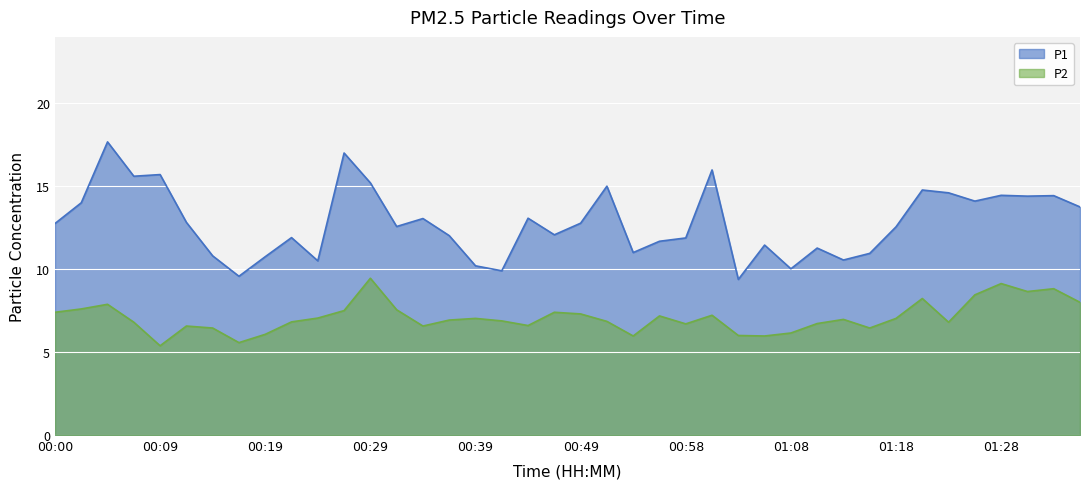

Which series has the largest total across all categories?

P1